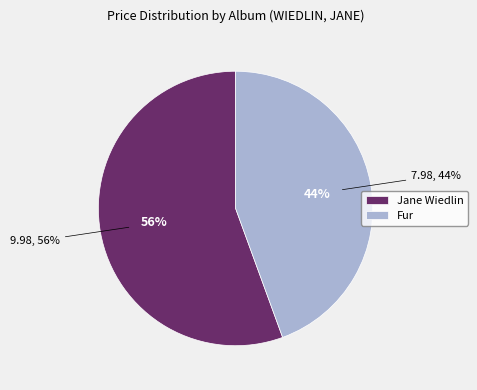

What is the ratio of the value at Jane Wiedlin to the value at Fur?

1.3